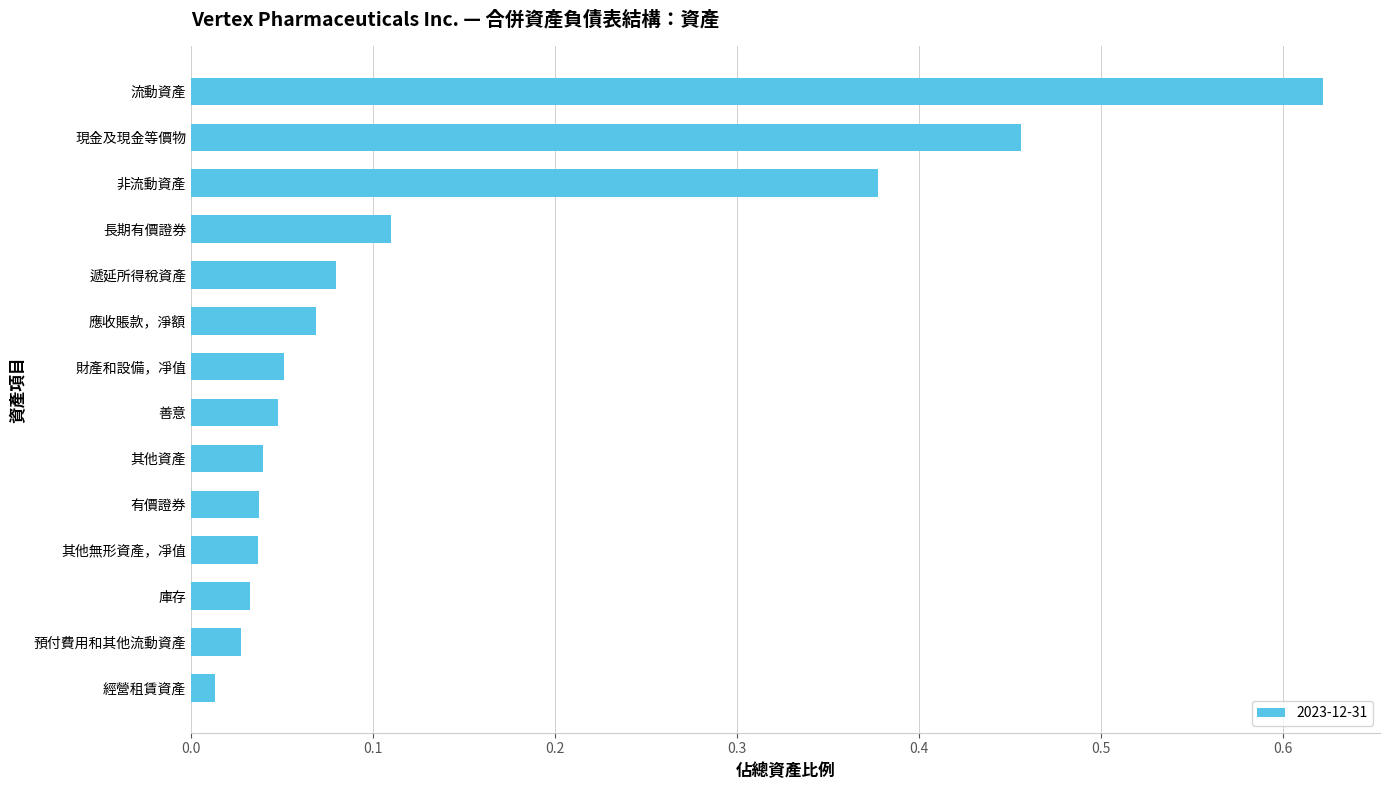

What is the sum of all values?

2.0